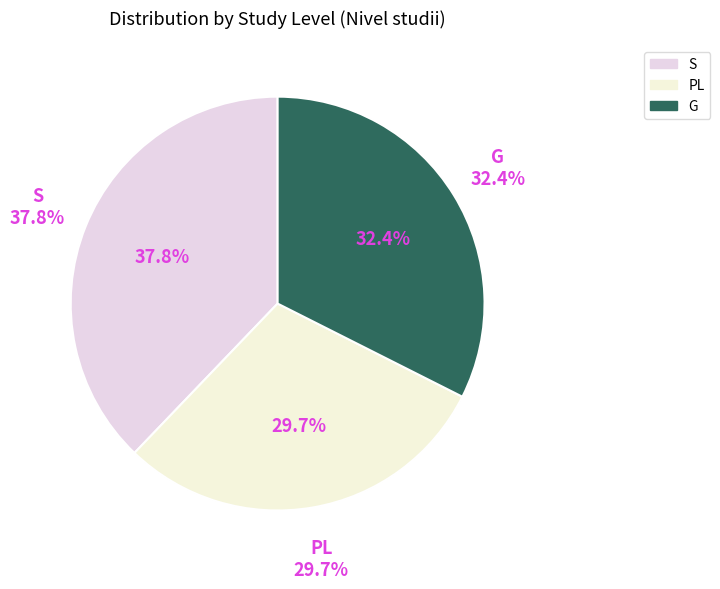

What is the largest slice in the pie chart?

S